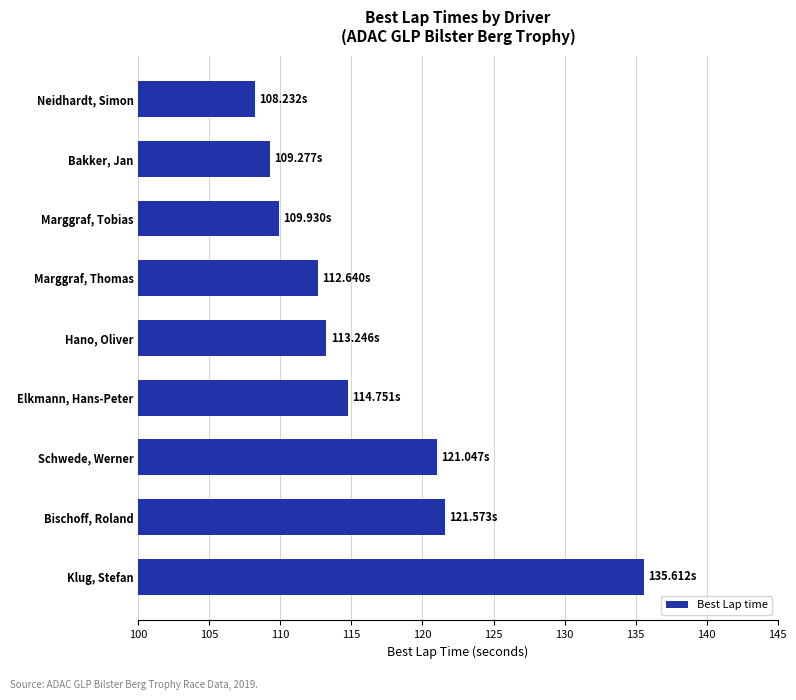

What is the smallest value displayed?

108.2